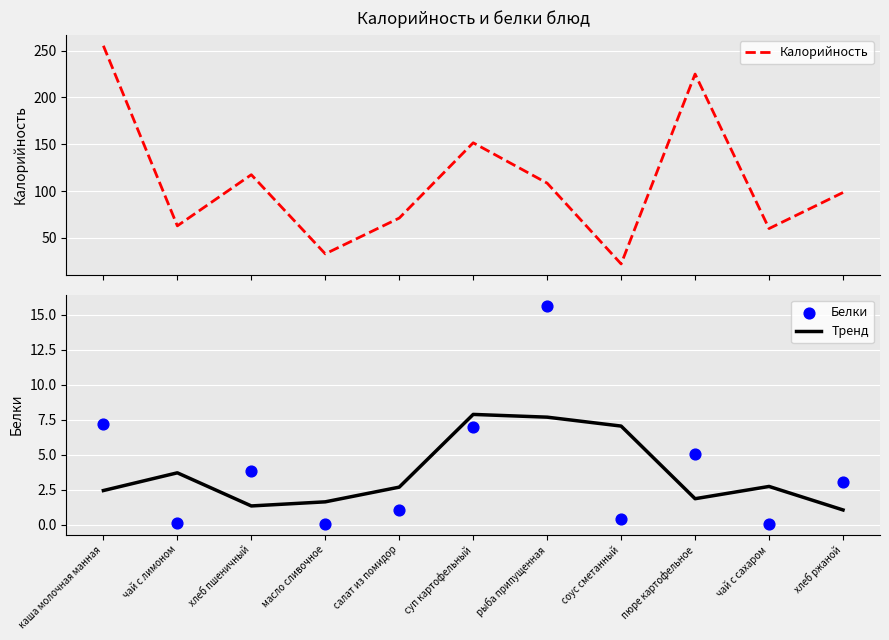

What are all the series names shown in the legend?

Калорийность, Тренд, Белки